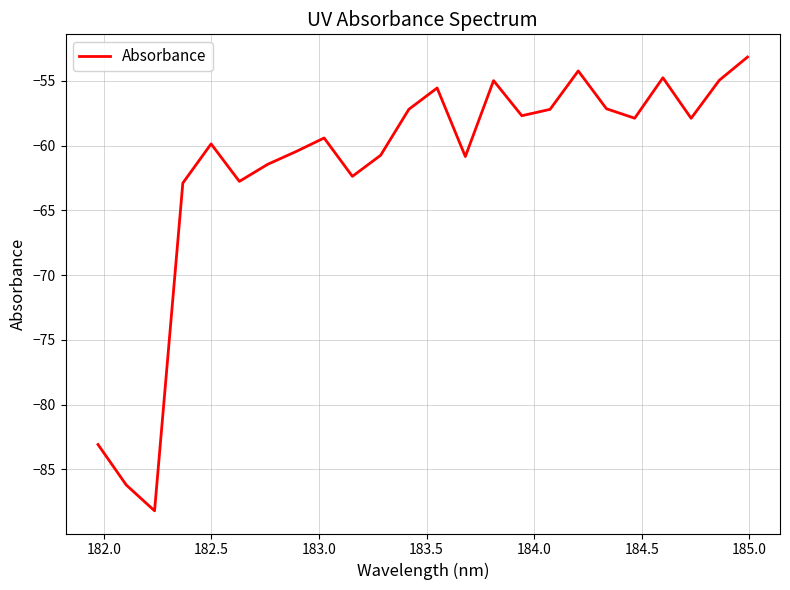

What is the smallest value displayed?

-88.2